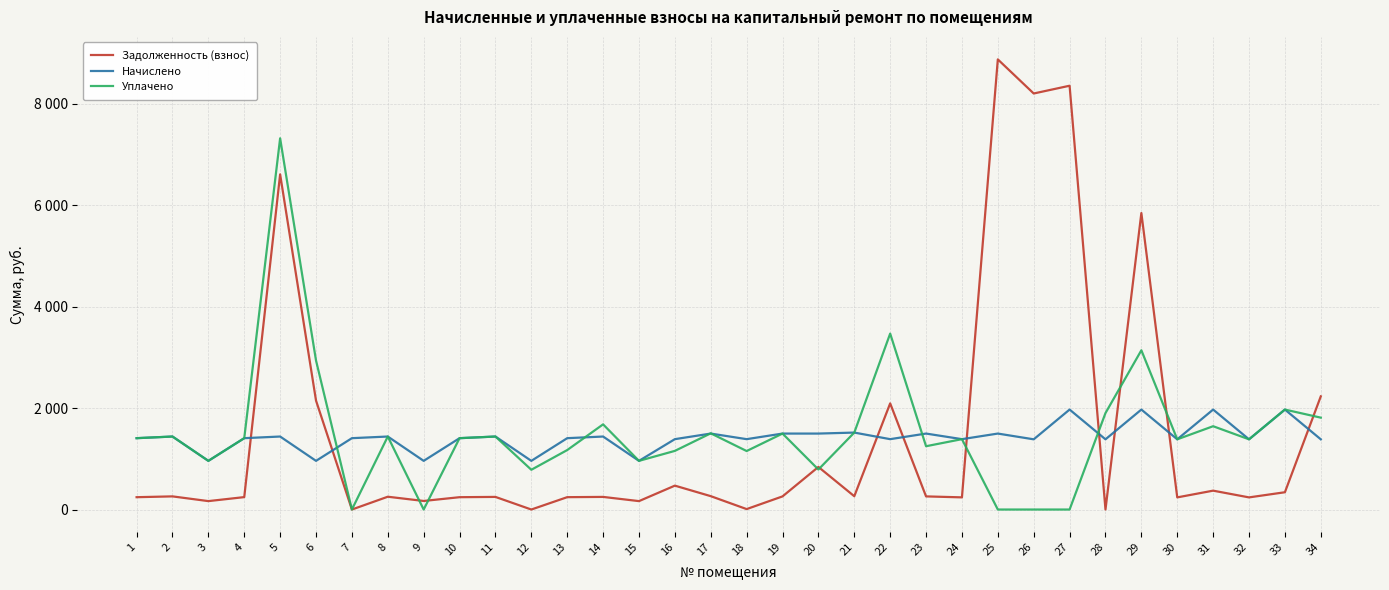

At which label is Уплачено closest to 3657?

22